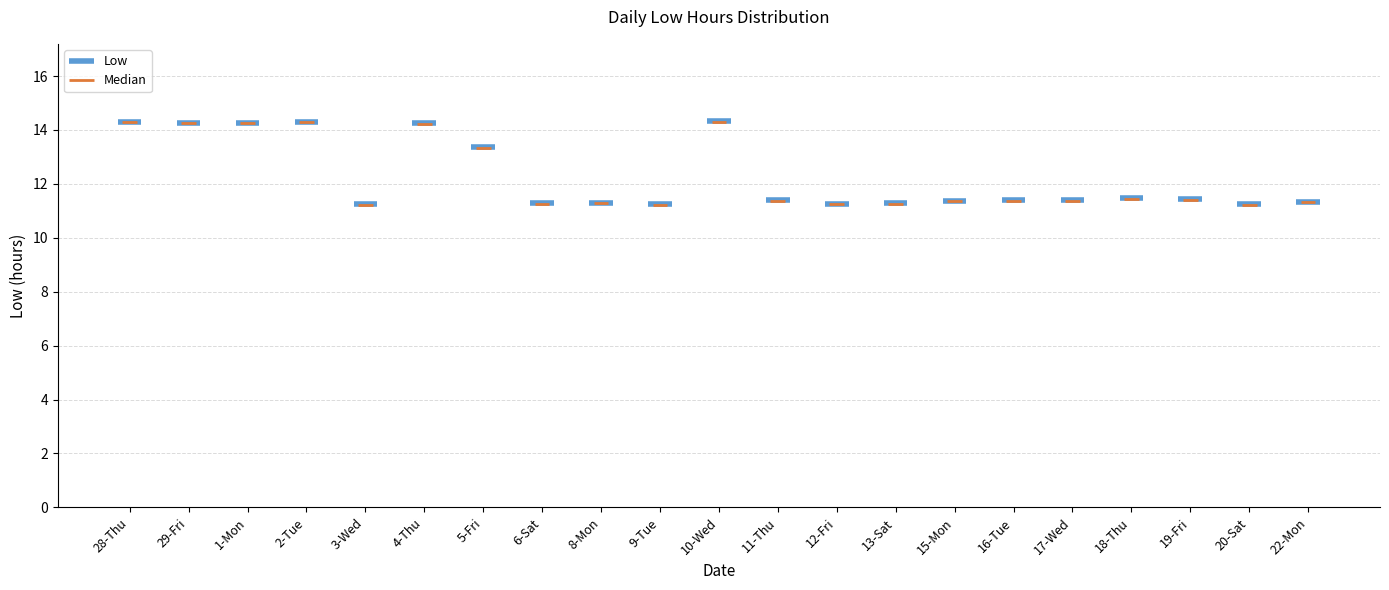

Approximately how many times larger is the value at 4-Thu compared to 22-Mon?

1.3